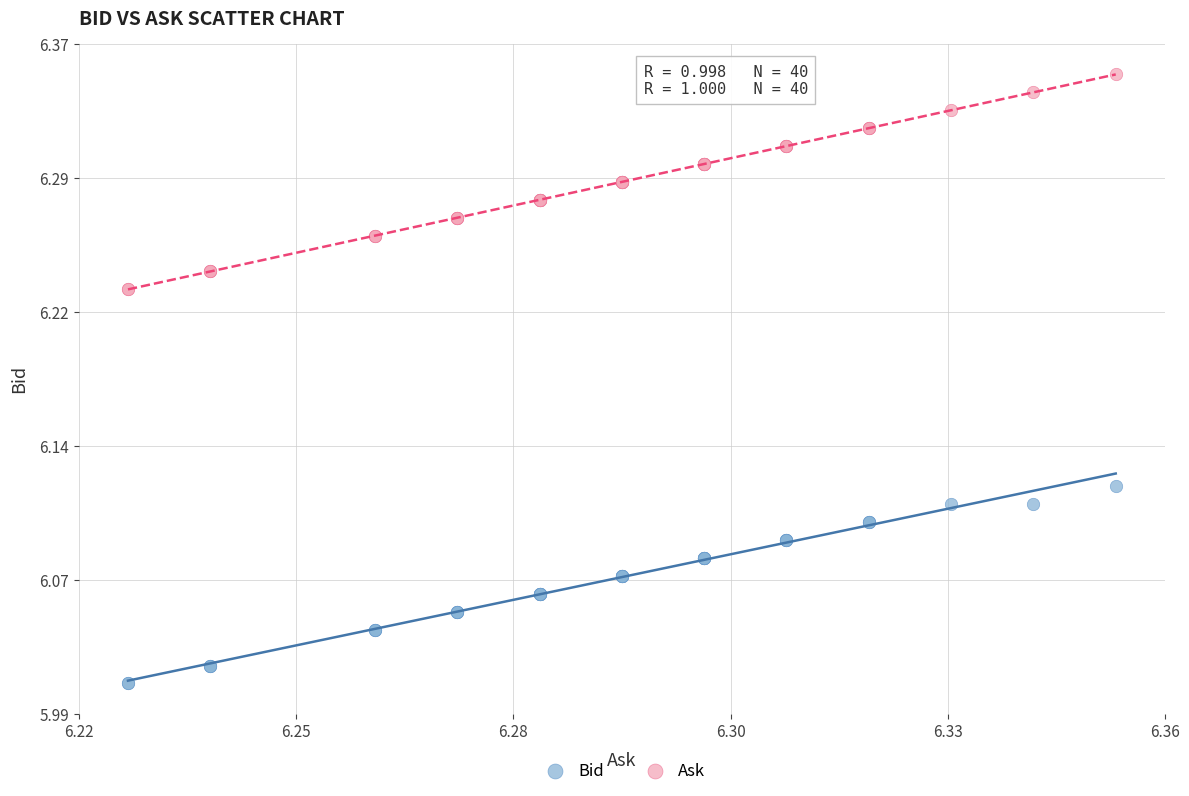

Which series has the widest spread of Y values?

Ask